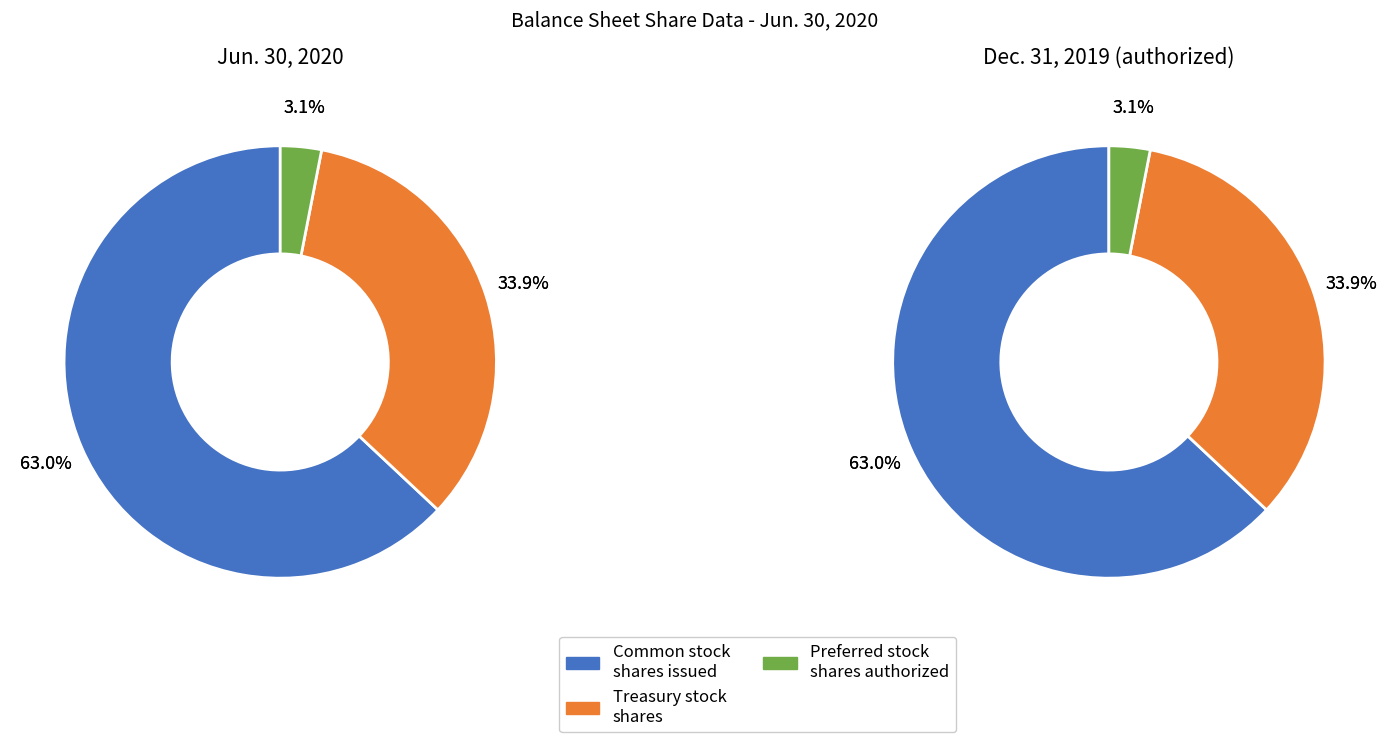

How many slices are in this pie chart?

3